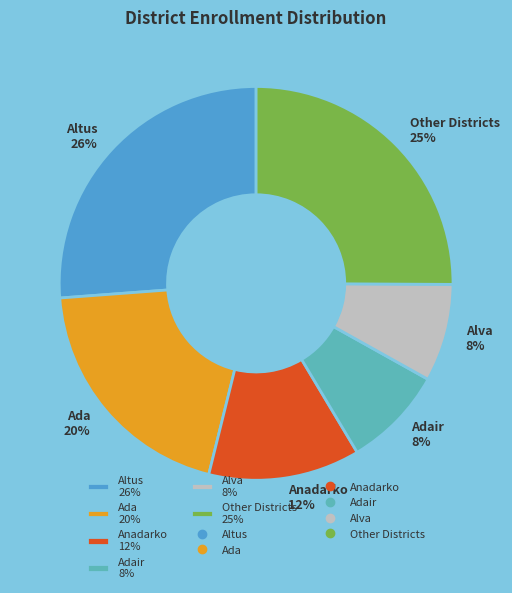

Do Alva 8% and Altus 26% together represent more than half of the pie?

No